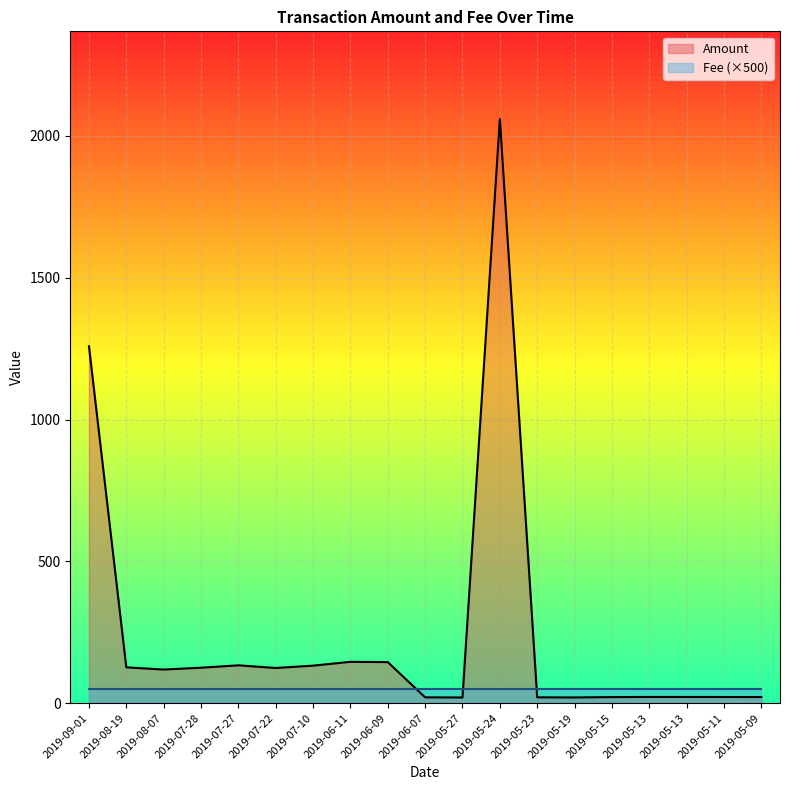

Is it true that the value at 2019-05-15 is 21.4?

True